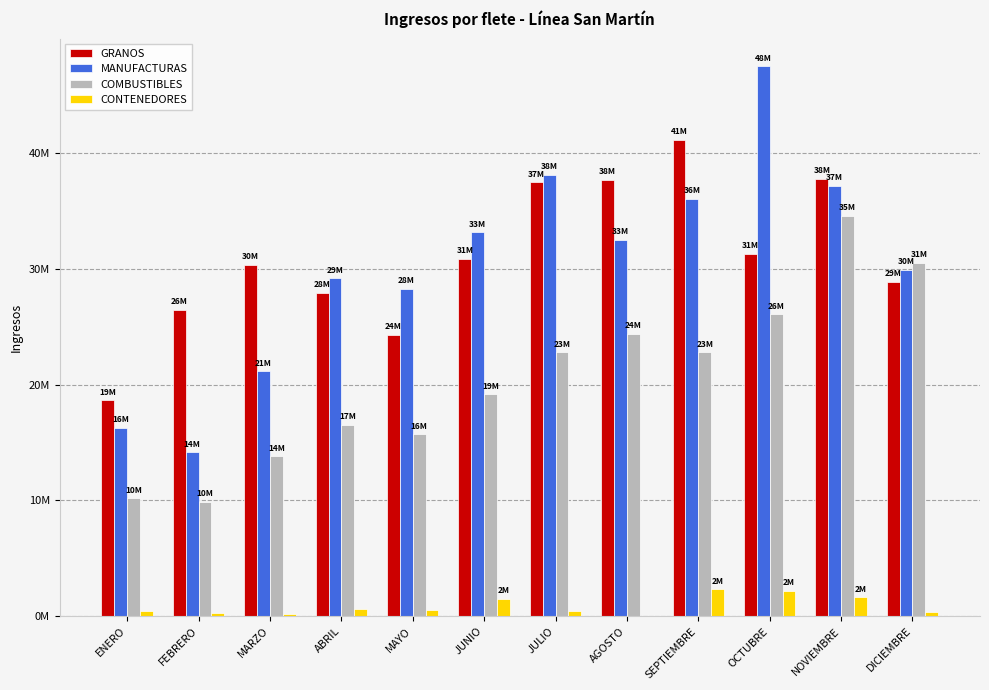

At which label is GRANOS closest to 29912303?

MARZO